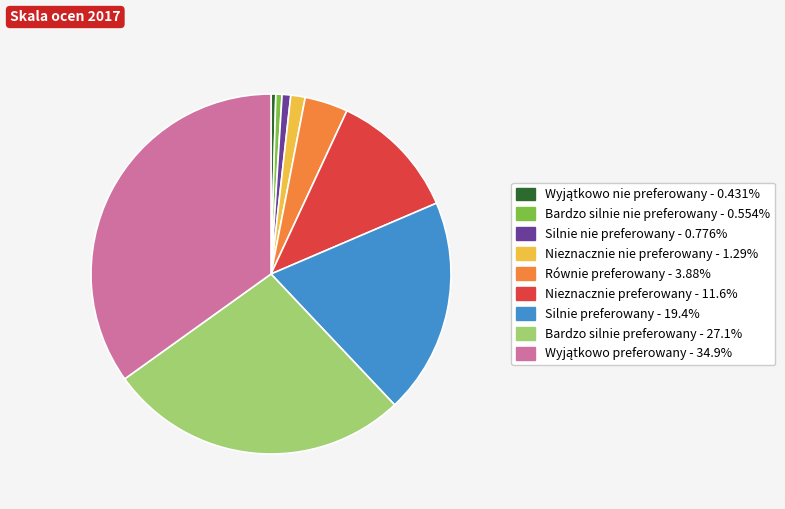

Does Bardzo silnie preferowany represent more than half of the total?

No